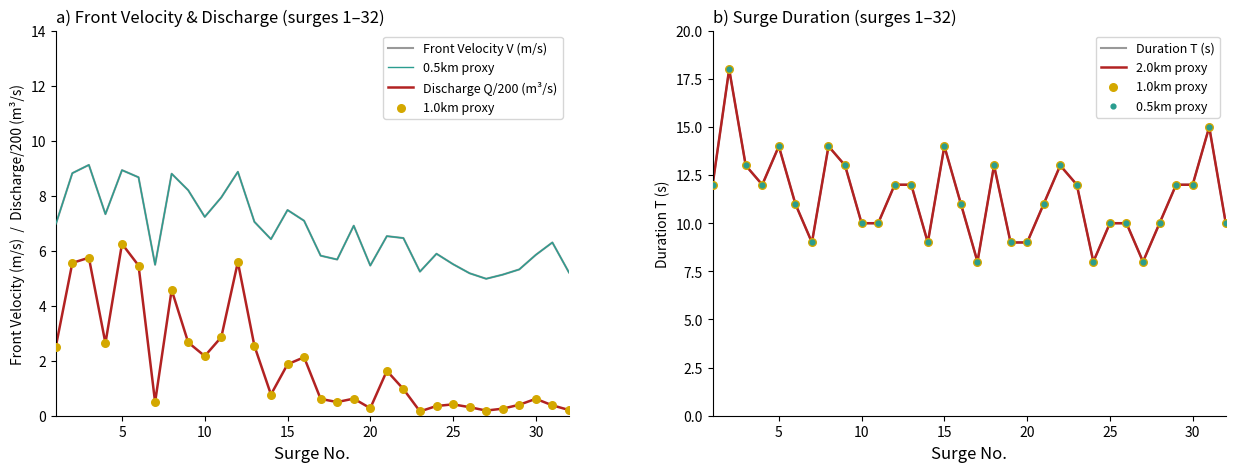

At how many categories does at least one series exceed 8?

29